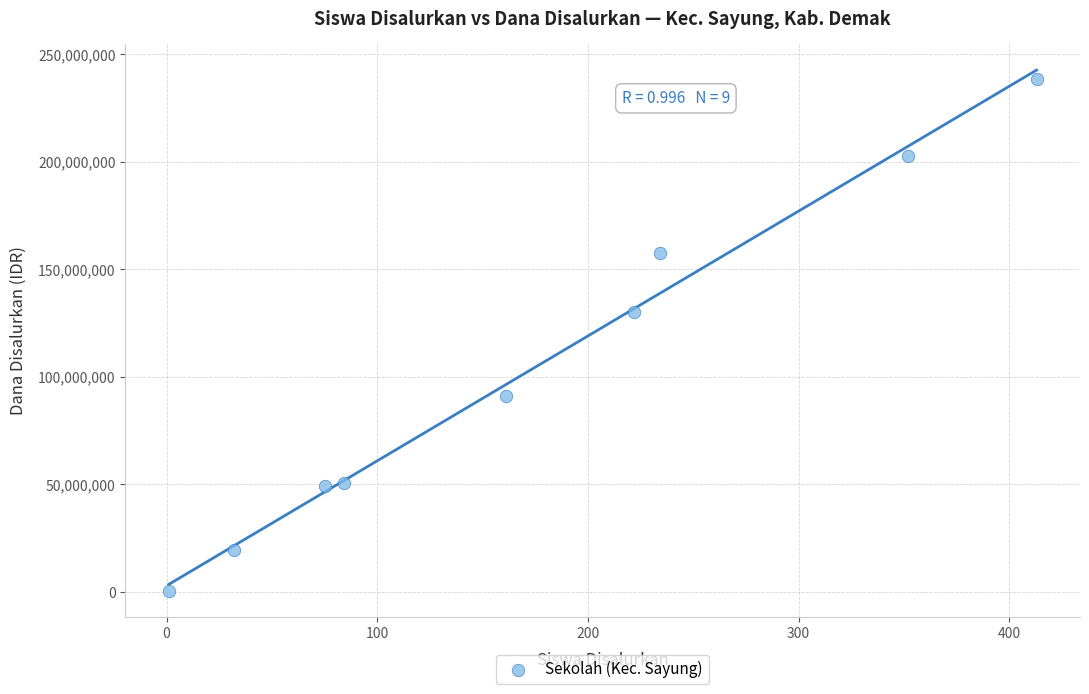

What Y value in the scatter plot is closest to 119437500?

130125000